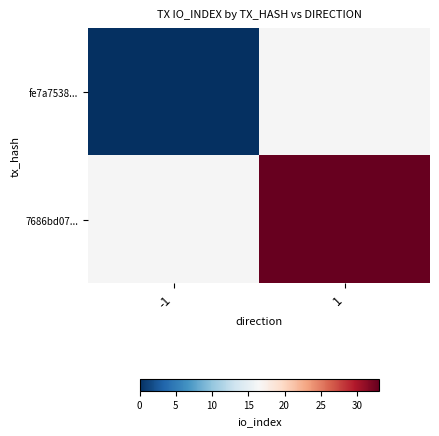

At which label does 7686bd07... reach its minimum?

-1